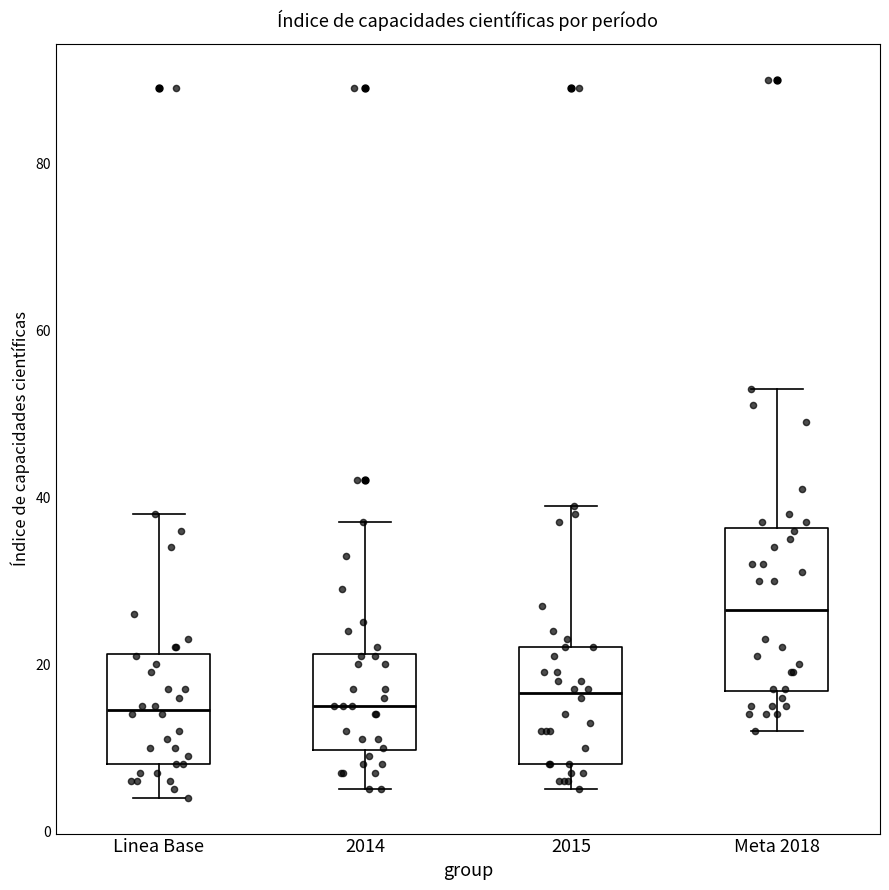

Where does the lower whisker of the box for 2015 end on the y-axis? The values are not printed on the chart, so give them approximately, as read against the axis.

6